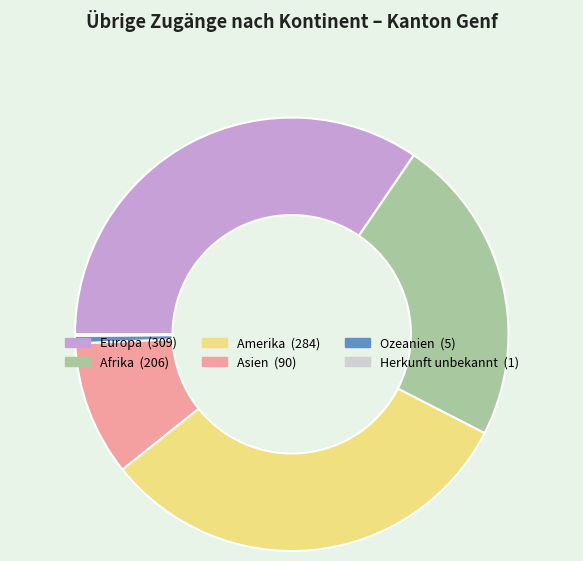

Is it true that Asien is 1% of the pie?

False